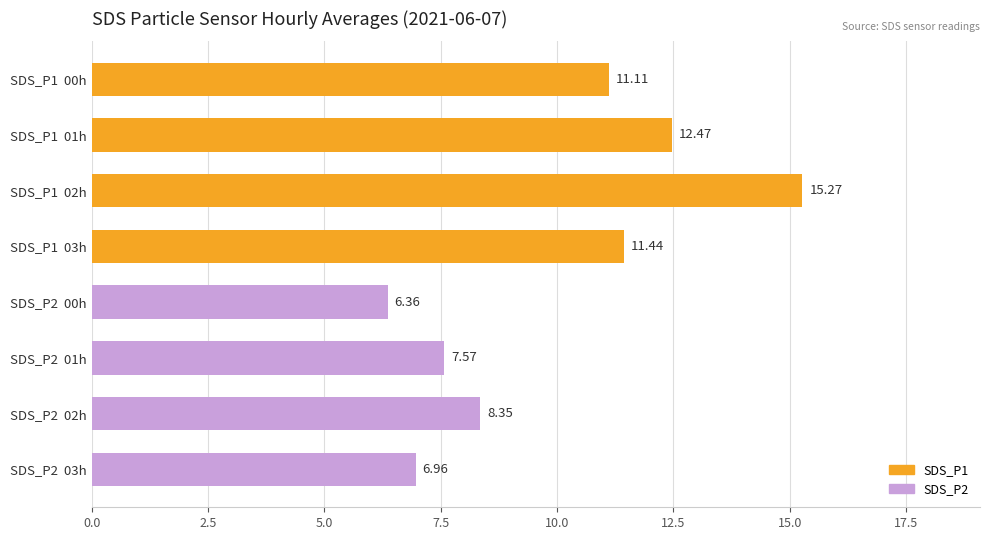

What is the difference between the maximum and minimum values?

8.9